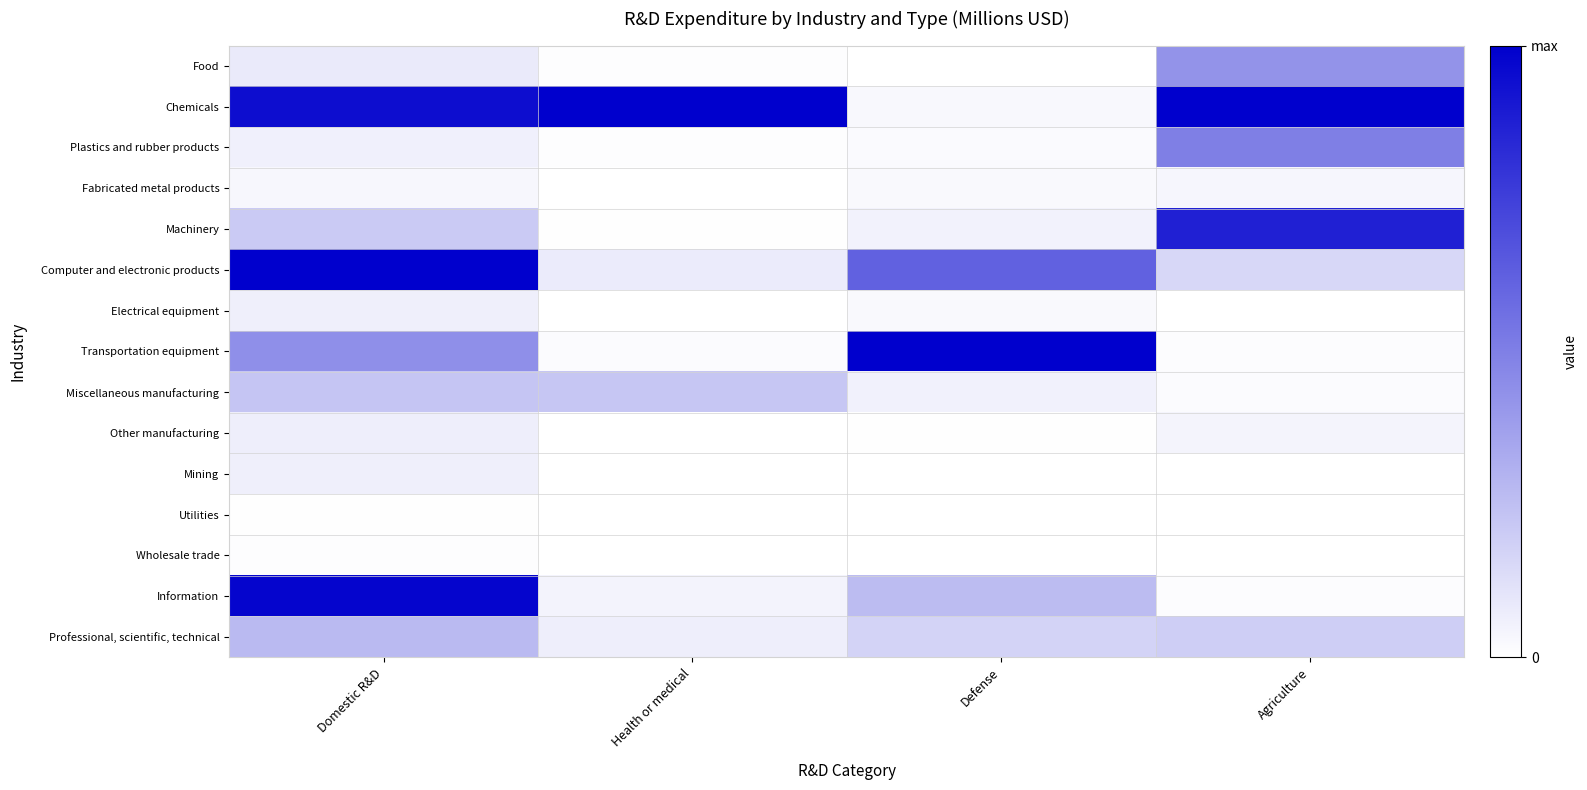

At which category does the chart reach its peak across all series?

Health or medical